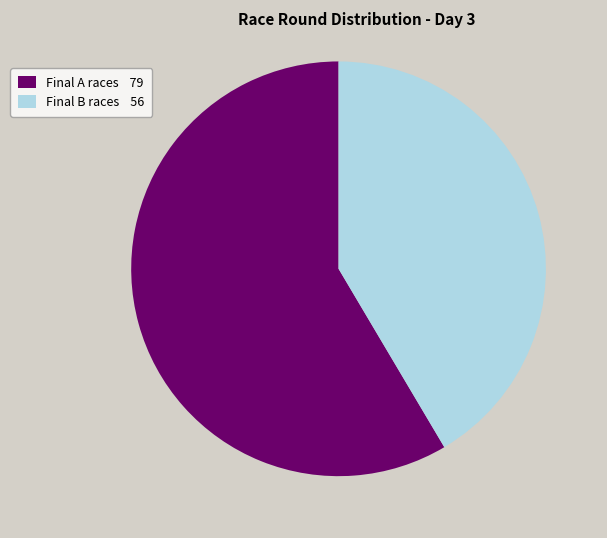

Which has a higher value, Final A races 79 or Final B races 56?

Final A races 79